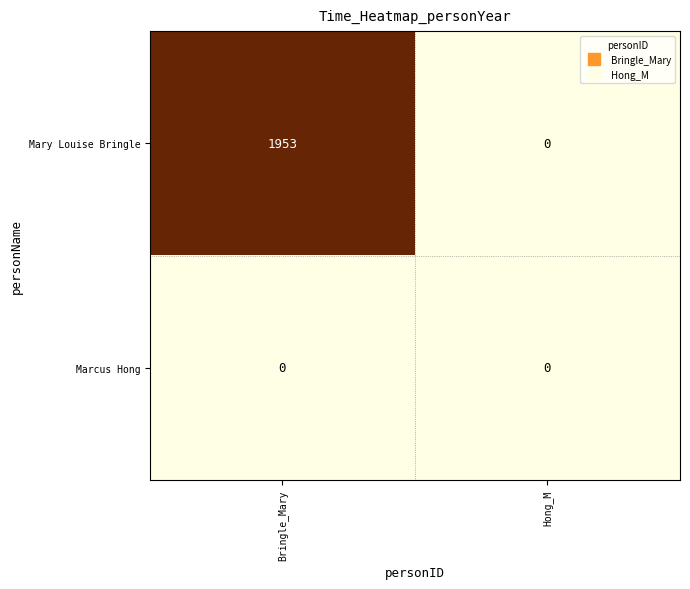

What is the difference between the Mary Louise Bringle values at Bringle_Mary and Hong_M?

1953